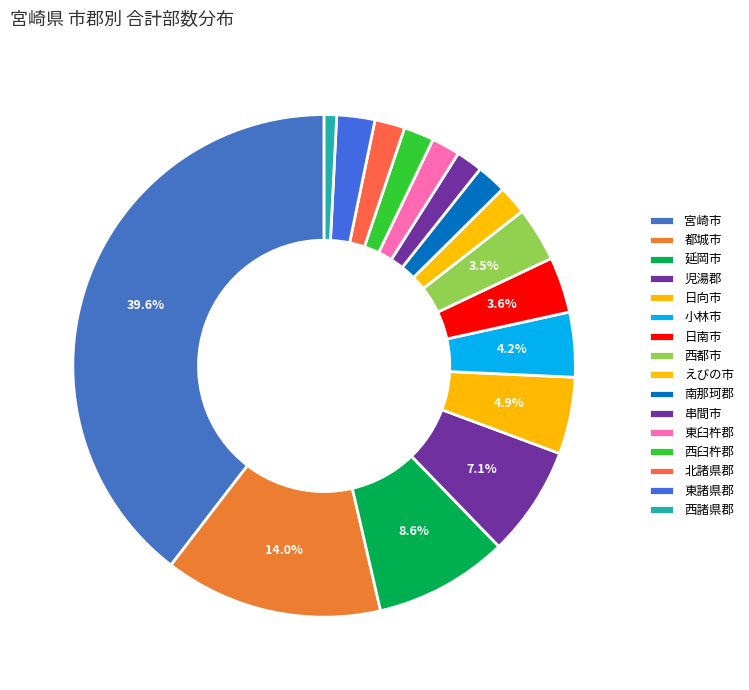

How many segments does this pie chart have?

16